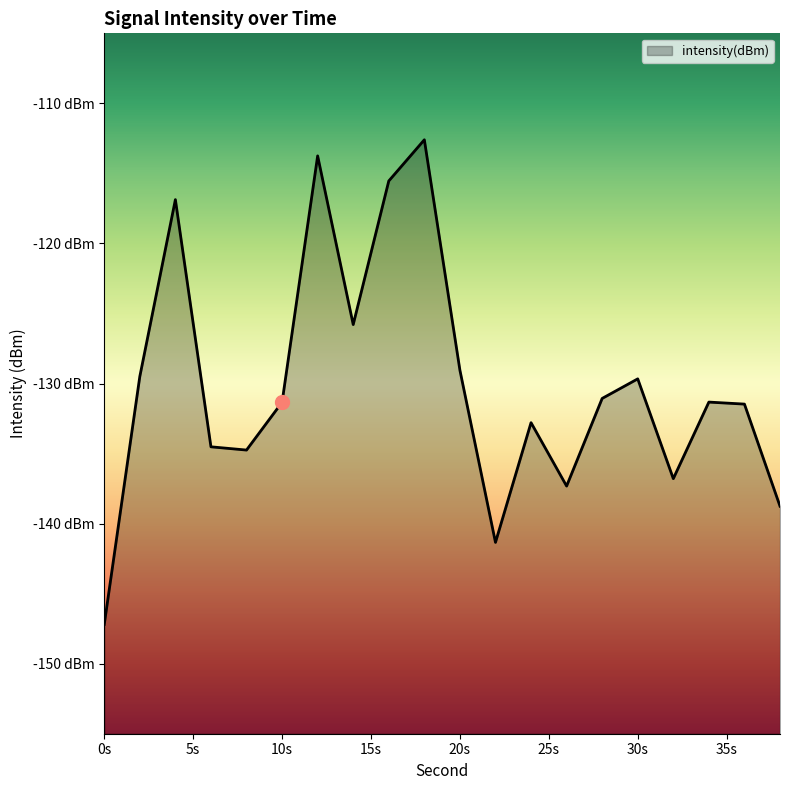

The value at 28 is -171.5. True or false?

False